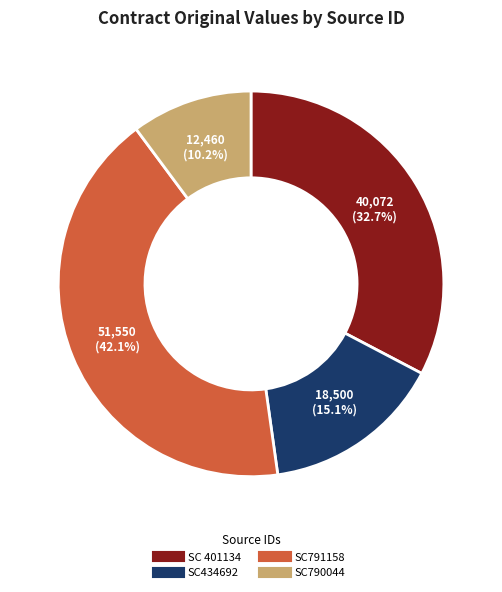

What percentage is the SC434692 slice, to the nearest percent?

15%